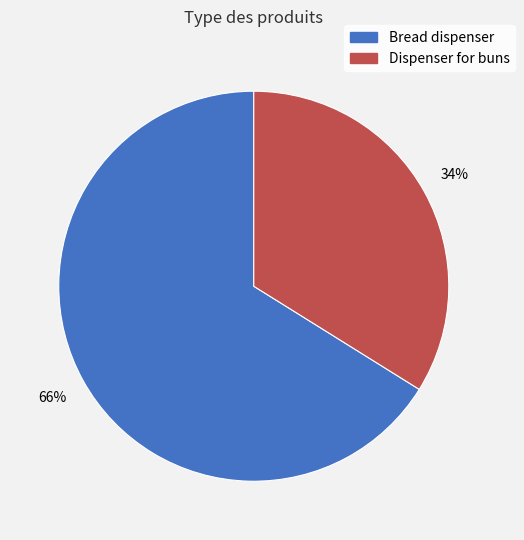

To the nearest percent, what is the average slice percentage?

50%